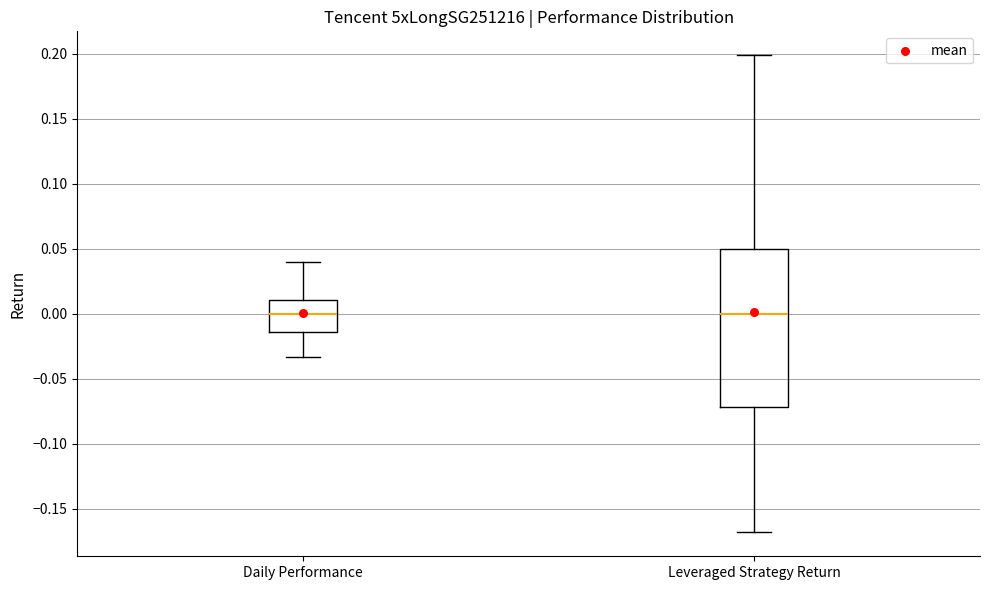

Reading left to right, read every box against the y-axis: the position of its median line, the range the box covers, and the ends of its whiskers. The values are not printed on the chart, so give them approximately, as read against the axis.

Daily Performance: median 0.000, box -0.015 to 0.010, whiskers -0.035 to 0.040
Leveraged Strategy Return: median 0.000, box -0.070 to 0.050, whiskers -0.170 to 0.200